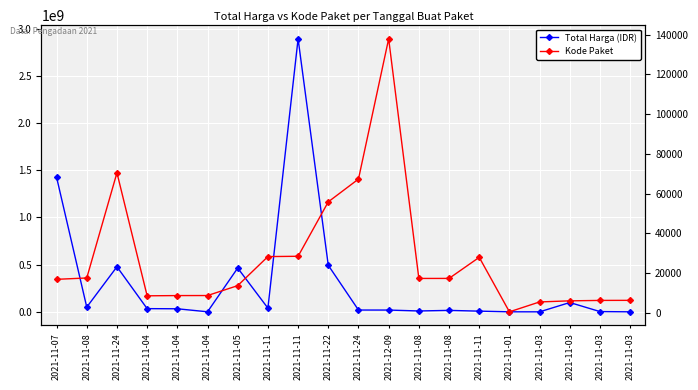

What is the spread (max minus min) of values at 2021-11-04?

33991470